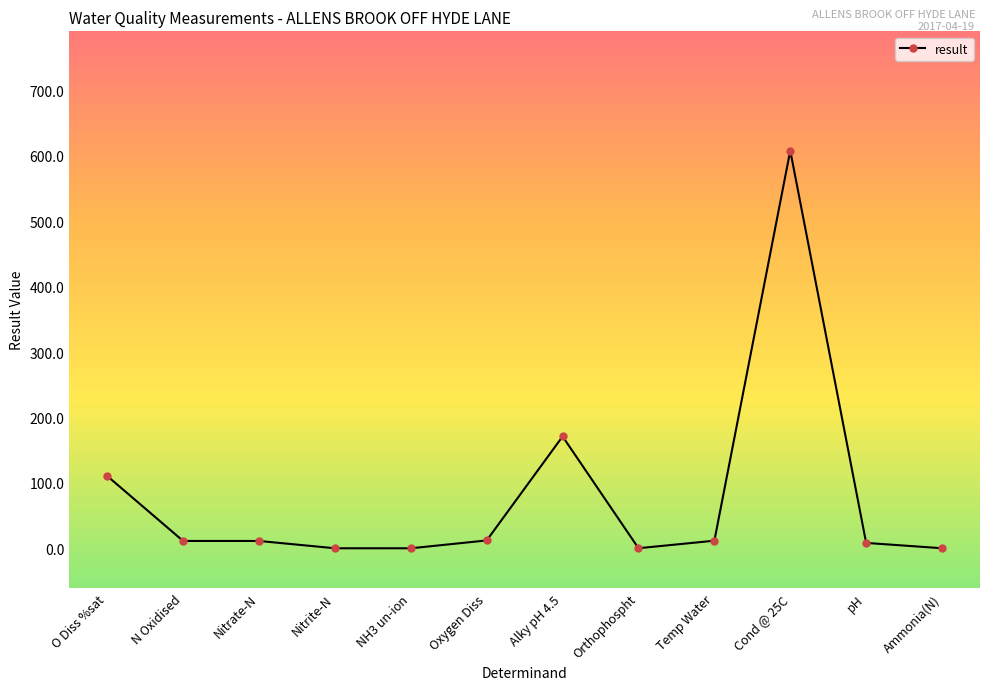

What is the label of the 8th point from the left?

Orthophospht